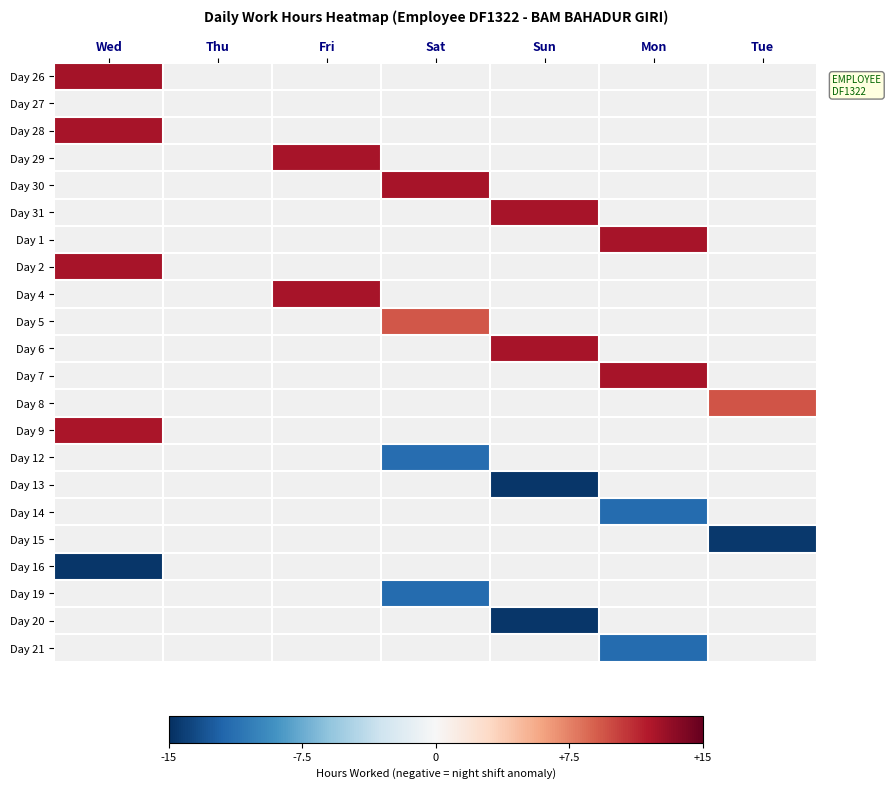

Which category has the highest value across all series?

Wed